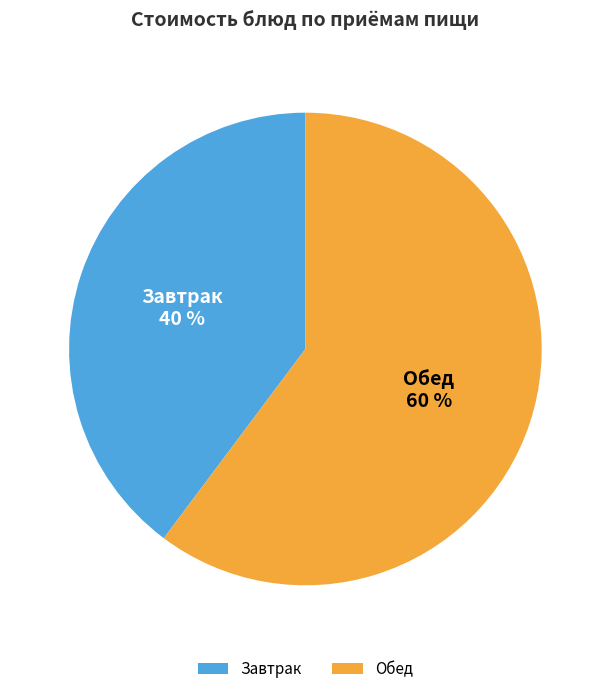

How many slices are in this pie chart?

2